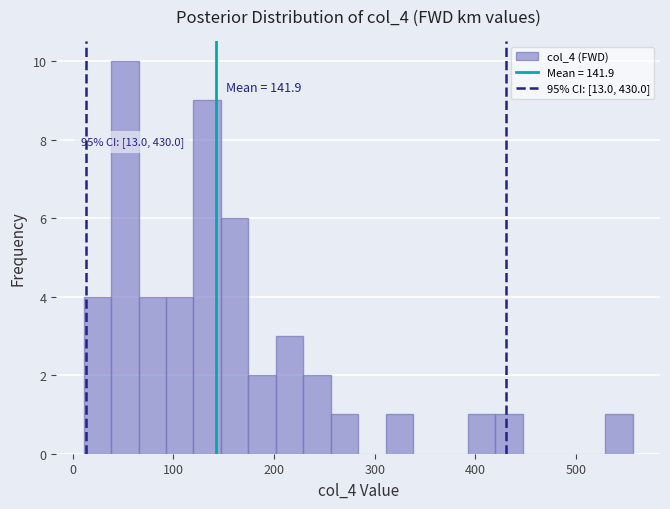

Read against the x-axis, roughly where is the centre of the tallest bar?

50